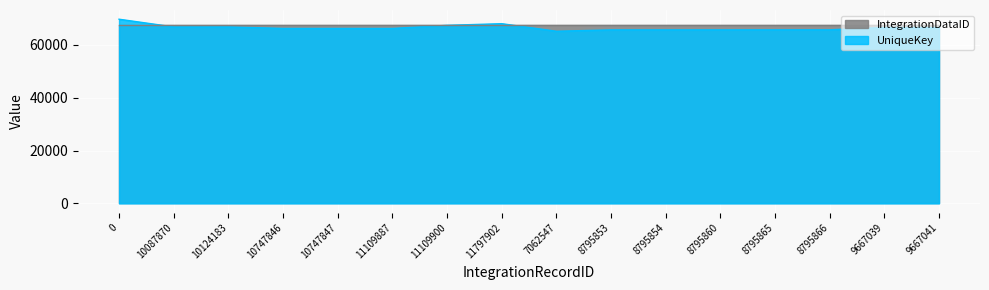

How many lines are shown in the chart?

2